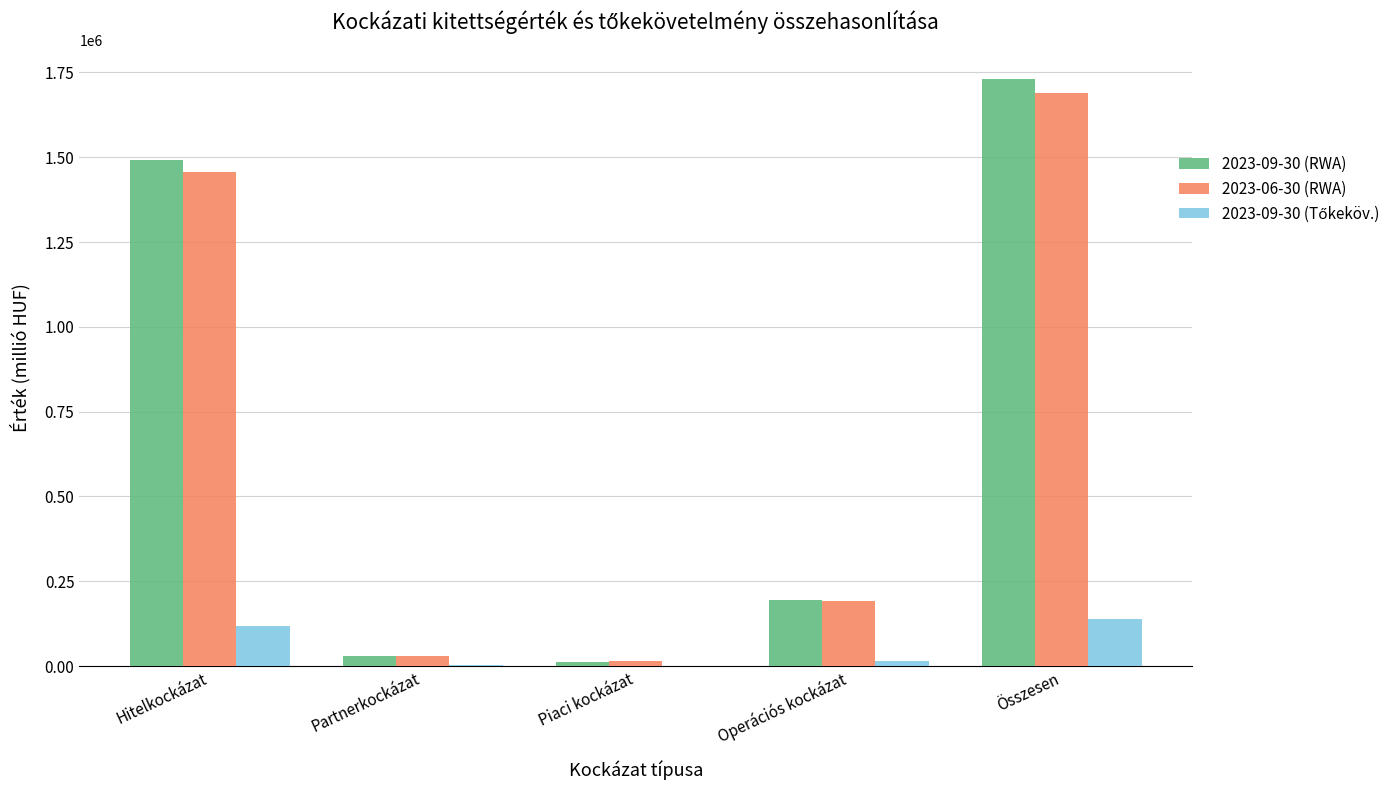

Is it true that 2023-09-30 (RWA) equals 195589.6 at Operációs kockázat?

True